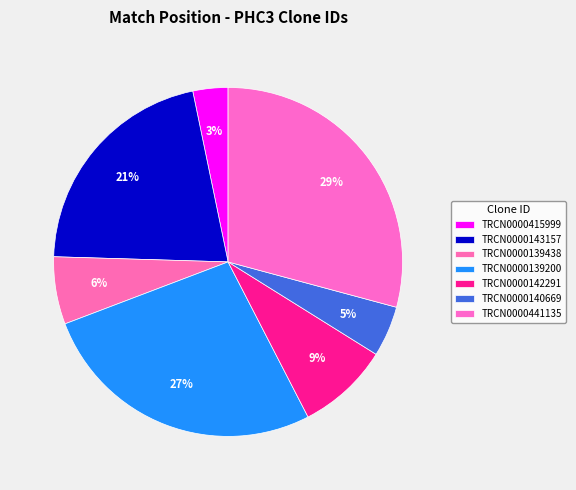

Between TRCN0000142291 and TRCN0000139200, which is larger?

TRCN0000139200